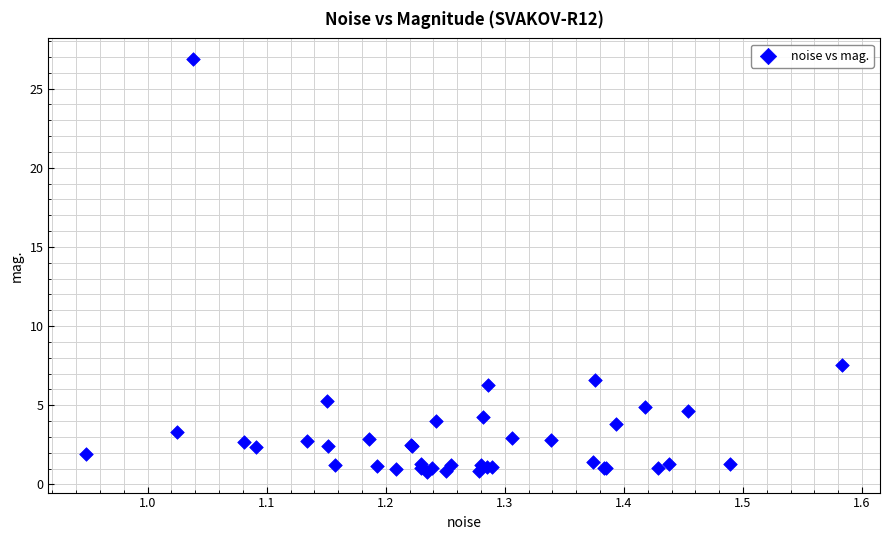

What Y value in the scatter plot is closest to 13?

7.6